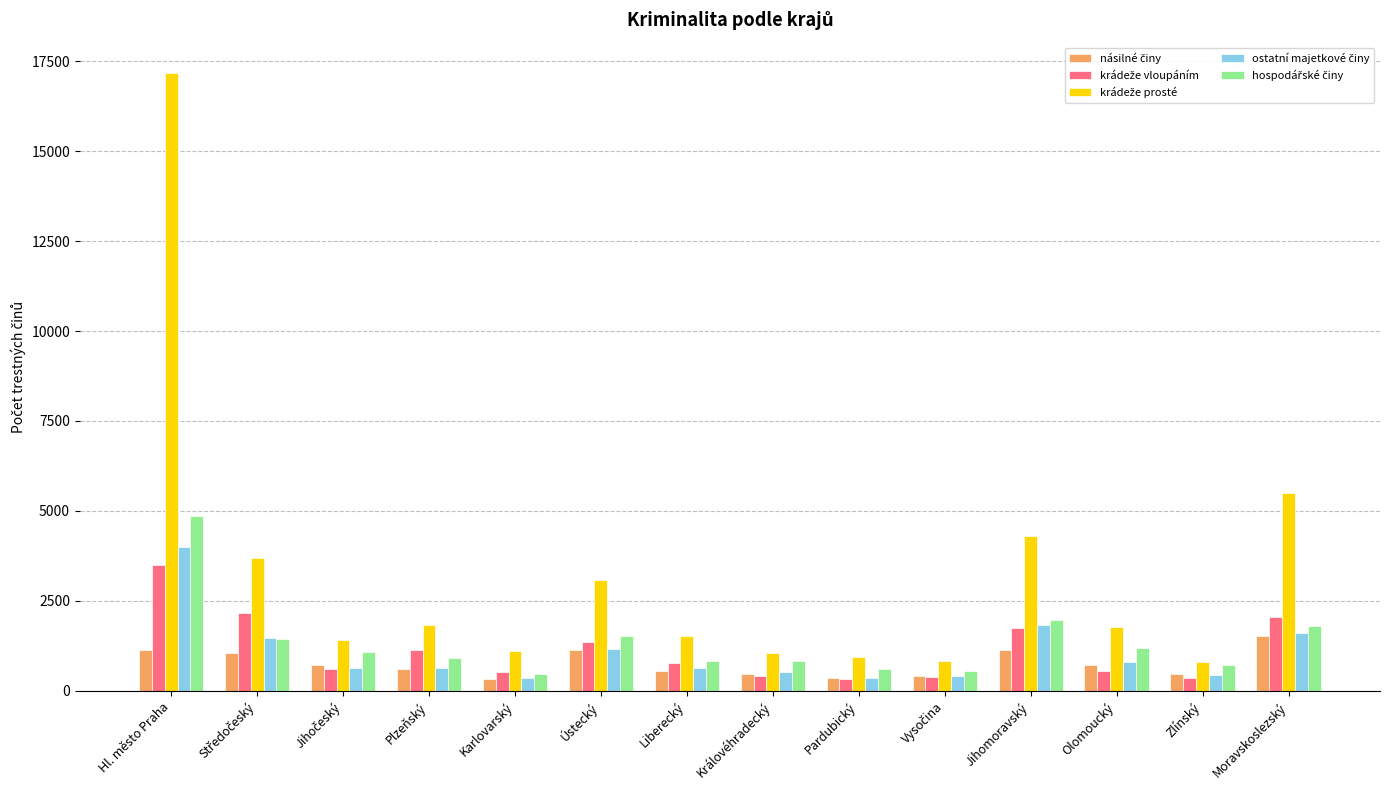

Count the number of data series in this chart.

5